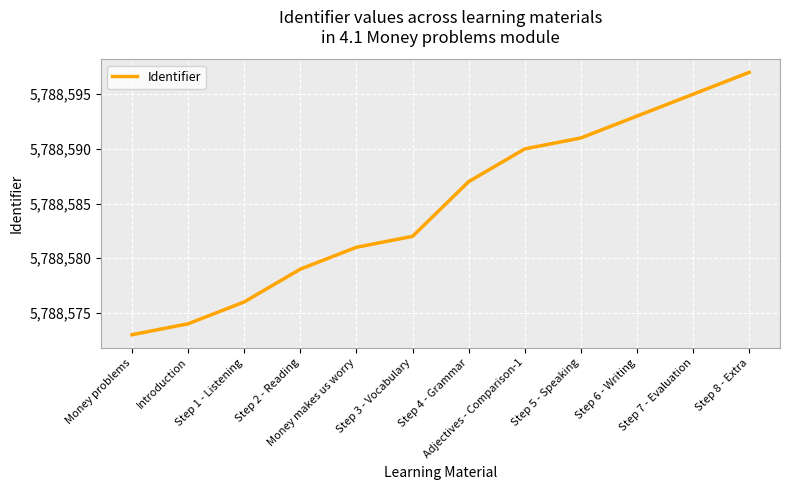

What is the smallest value displayed?

5788573